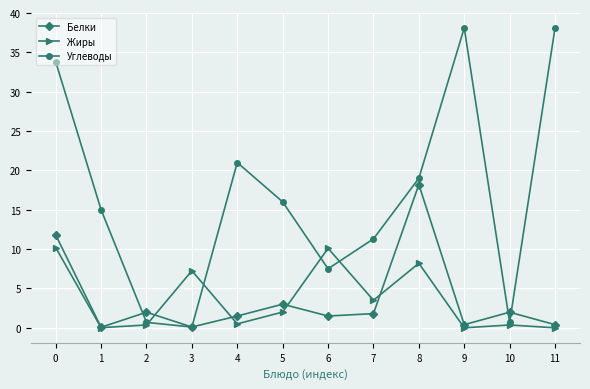

What is the value of the Белки point at the 7th from the left?

1.5